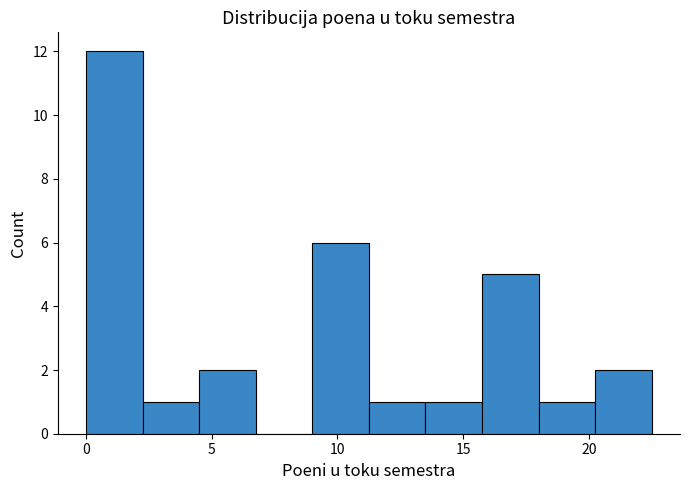

Reading left to right, list every bar in this chart as the range it spans on the x-axis followed by its height. Neither the bar edges nor the heights are printed on the chart, so give them approximately, as read against the axes.

0.00 to 2.25: 12
2.25 to 4.50: 1
4.50 to 6.75: 2
6.75 to 9.00: 0
9.00 to 11.25: 6
11.25 to 13.50: 1
13.50 to 15.75: 1
15.75 to 18.00: 5
18.00 to 20.25: 1
20.25 to 22.50: 2